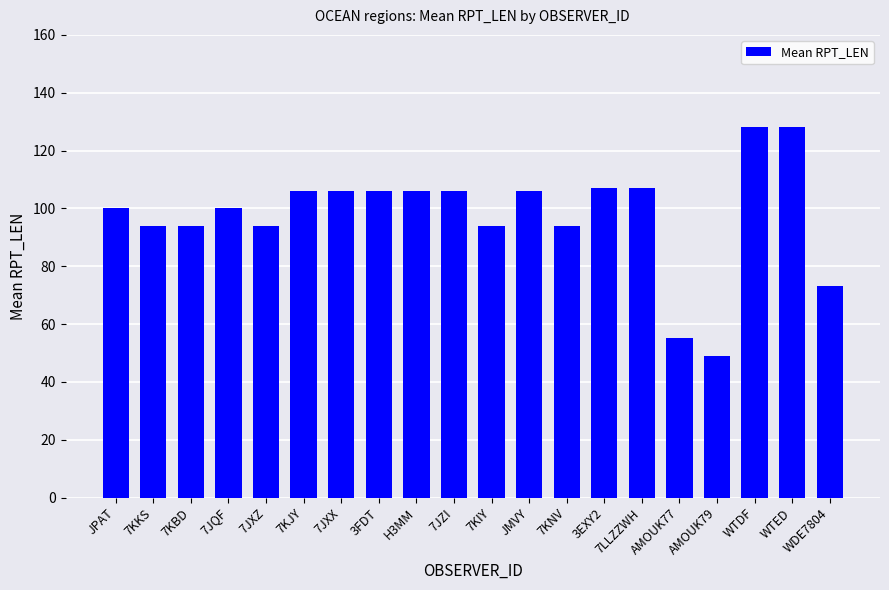

What is the label of the 20th bar from the right?

JPAT